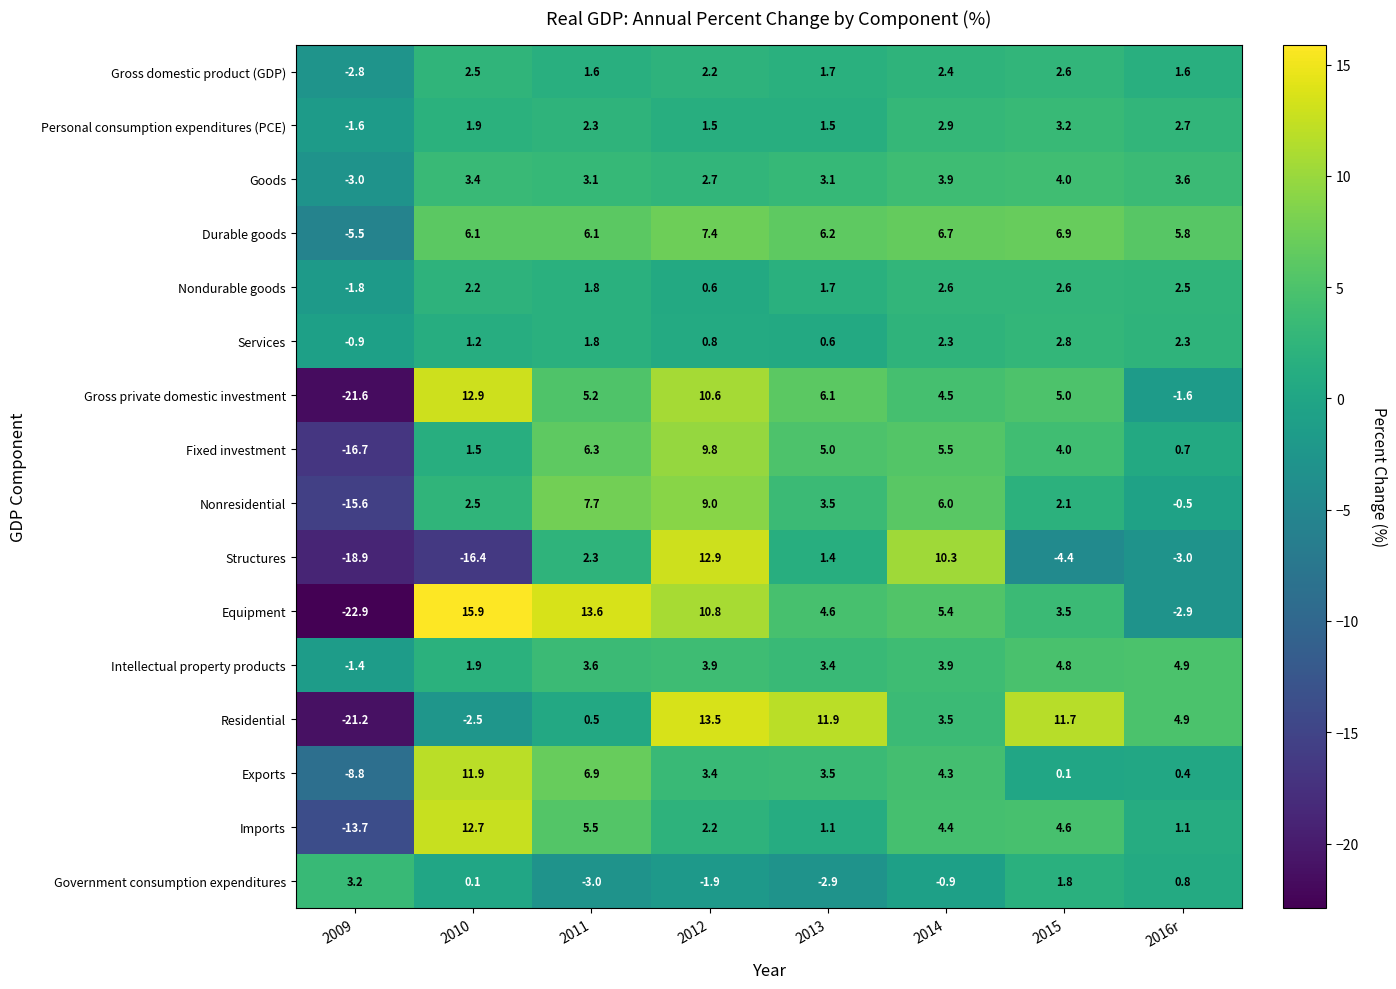

What is the difference between the Government consumption expenditures values at 2012 and 2014?

1.0